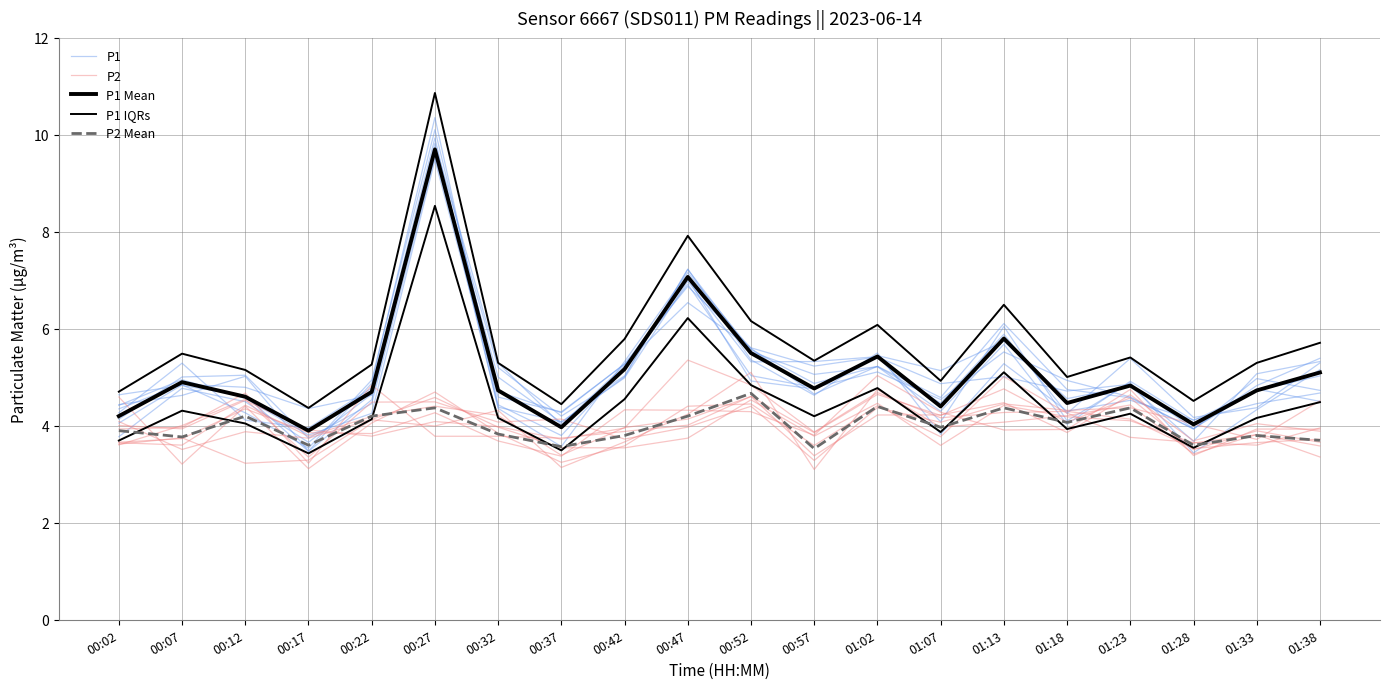

Which series changed the most between 01:18 and 01:23?

P1 Mean